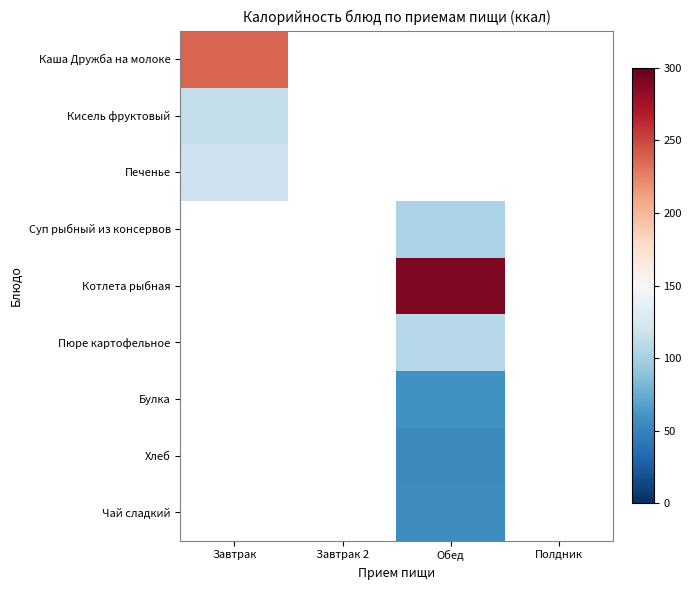

Which series has the largest range (max minus min)?

Котлета рыбная